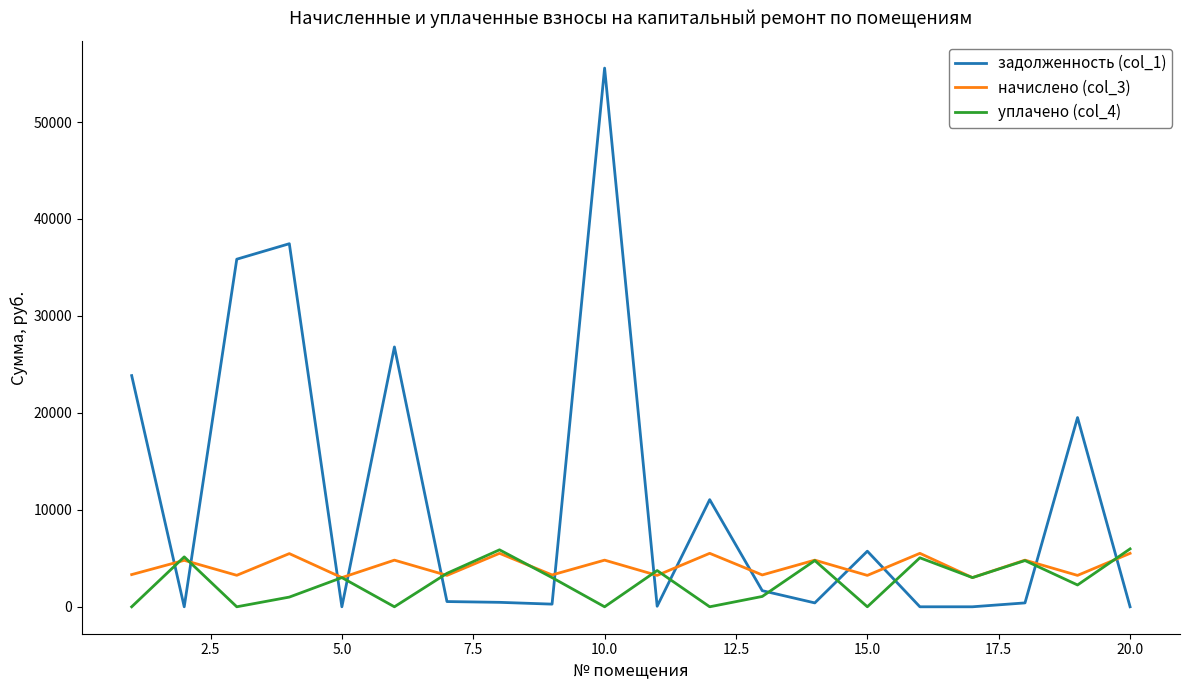

True or false: задолженность (col_1) and начислено (col_3) cross at least once.

True